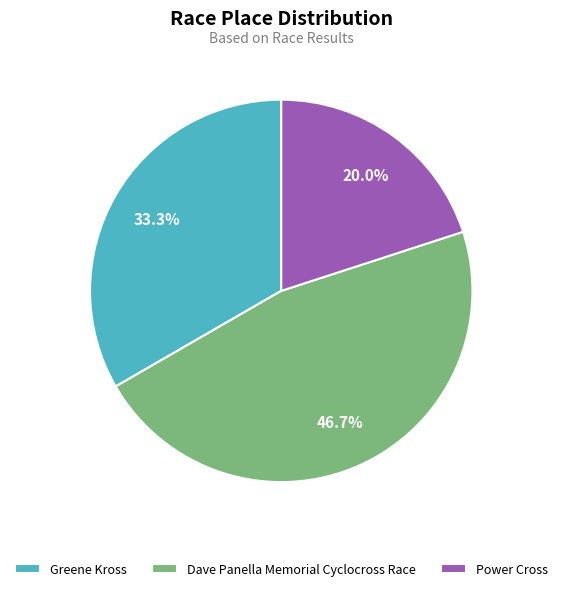

Is there any slice that represents more than half of the pie?

No